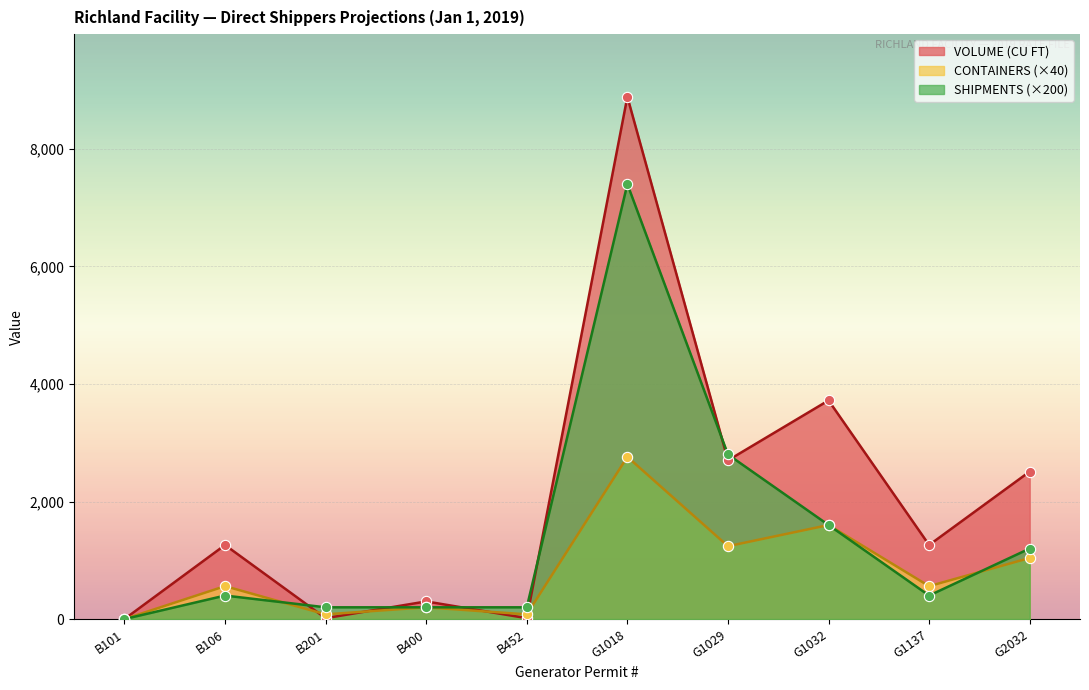

Is the value of CONTAINERS at B101 greater than the value of SHIPMENTS at G1029?

No